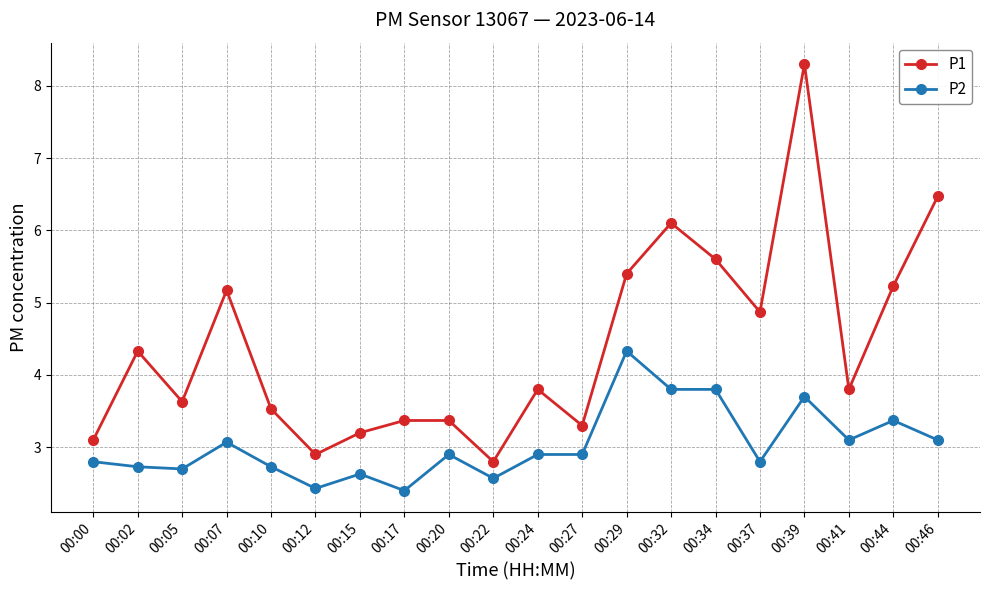

Rank the series by their maximum value, from highest to lowest.

P1, P2